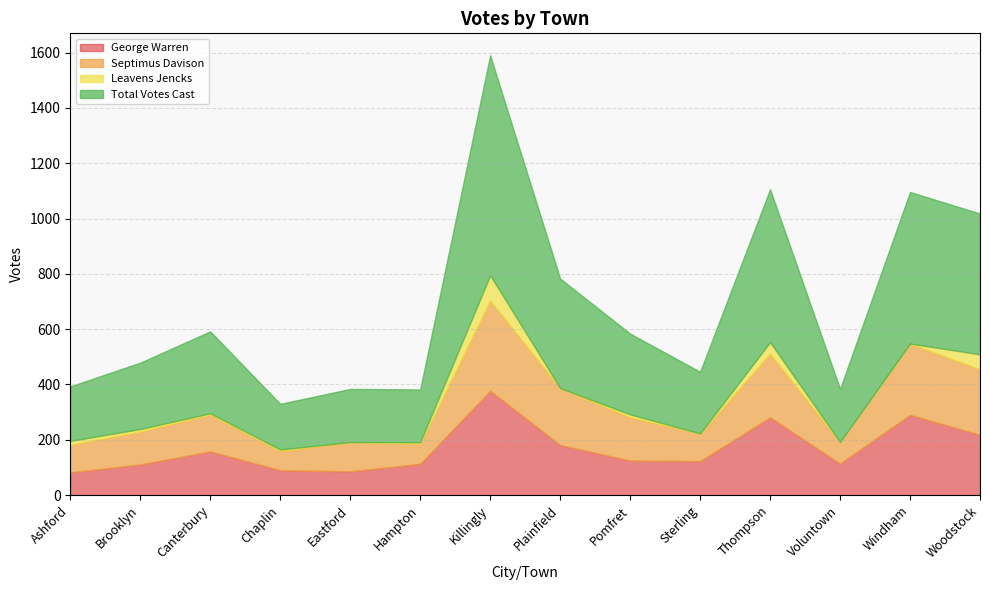

Which series has the largest total across all categories?

Total Votes Cast